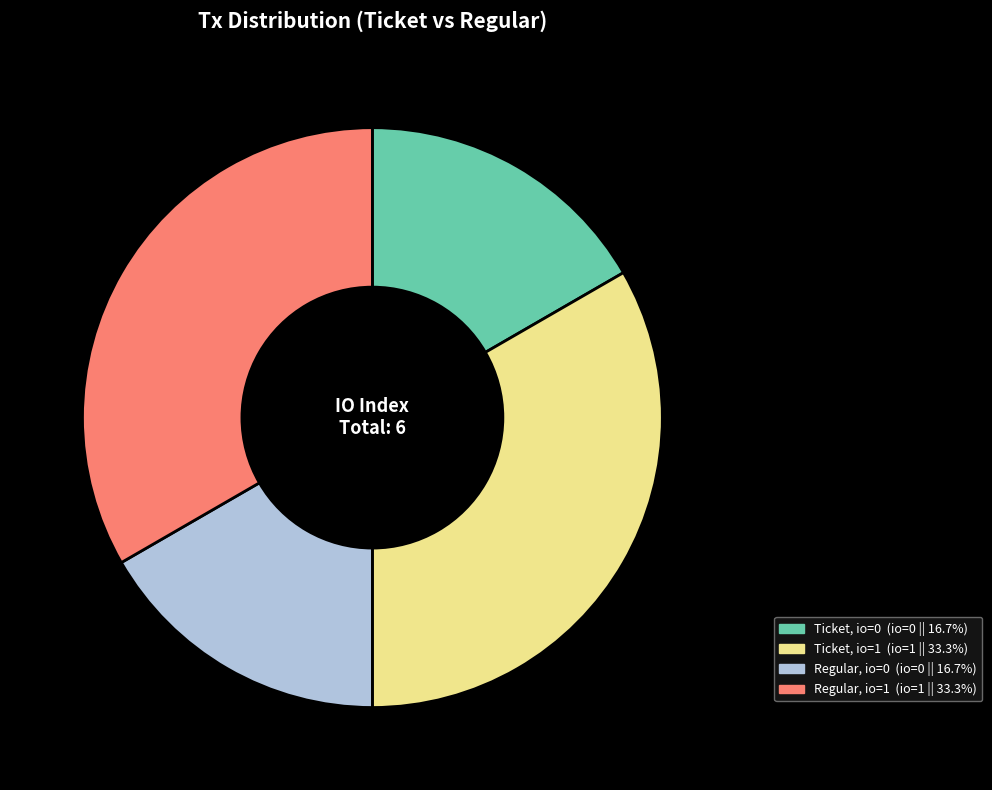

Between Regular, io=0 and Regular, io=1, which is larger?

Regular, io=1